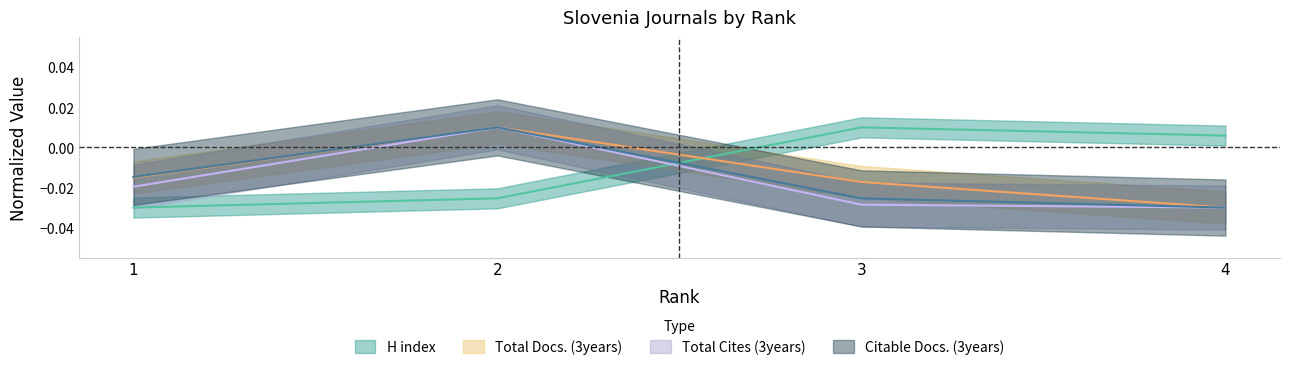

At which category does Total Docs. (3years) reach its first local peak?

2